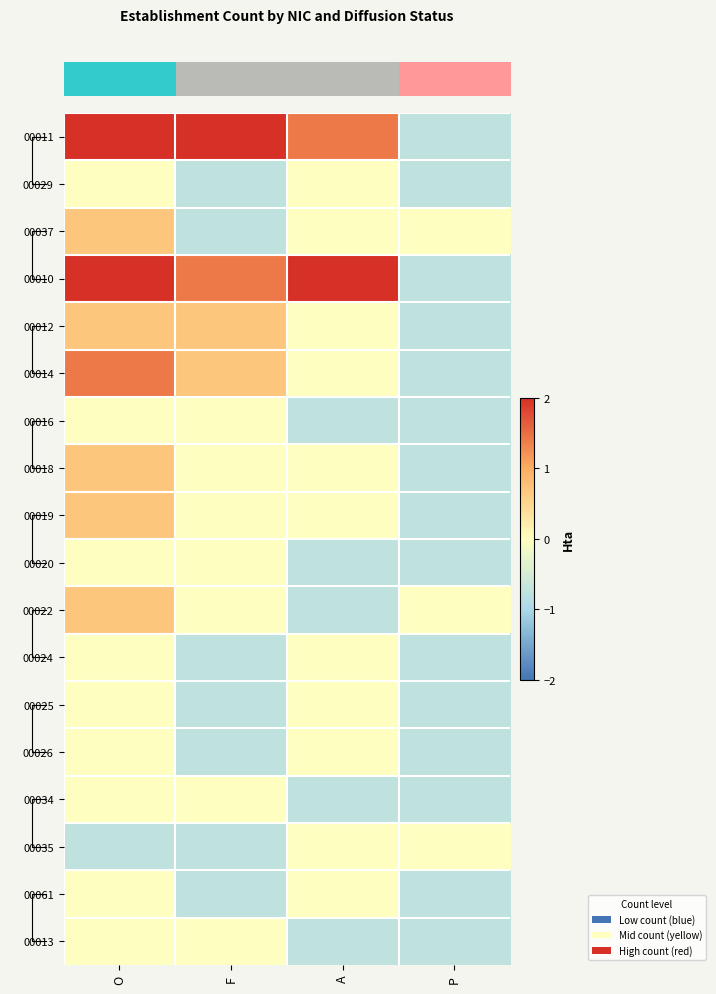

How many series are shown in this chart?

18